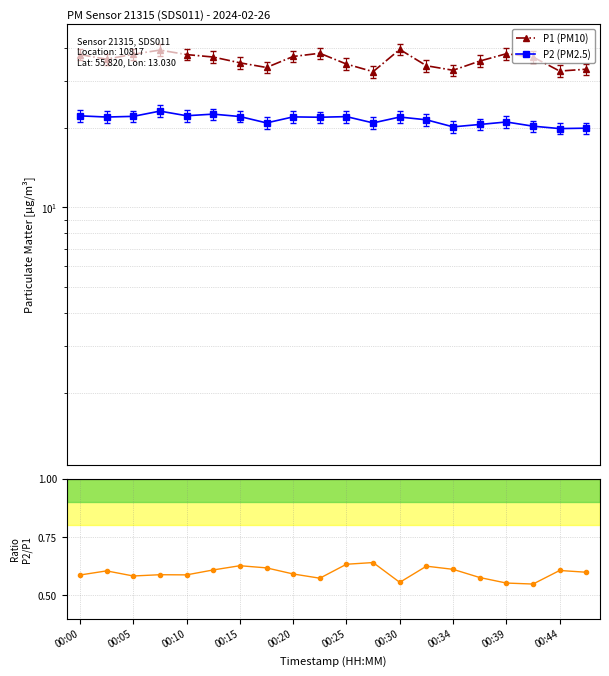

How many distinct data groups are displayed?

3